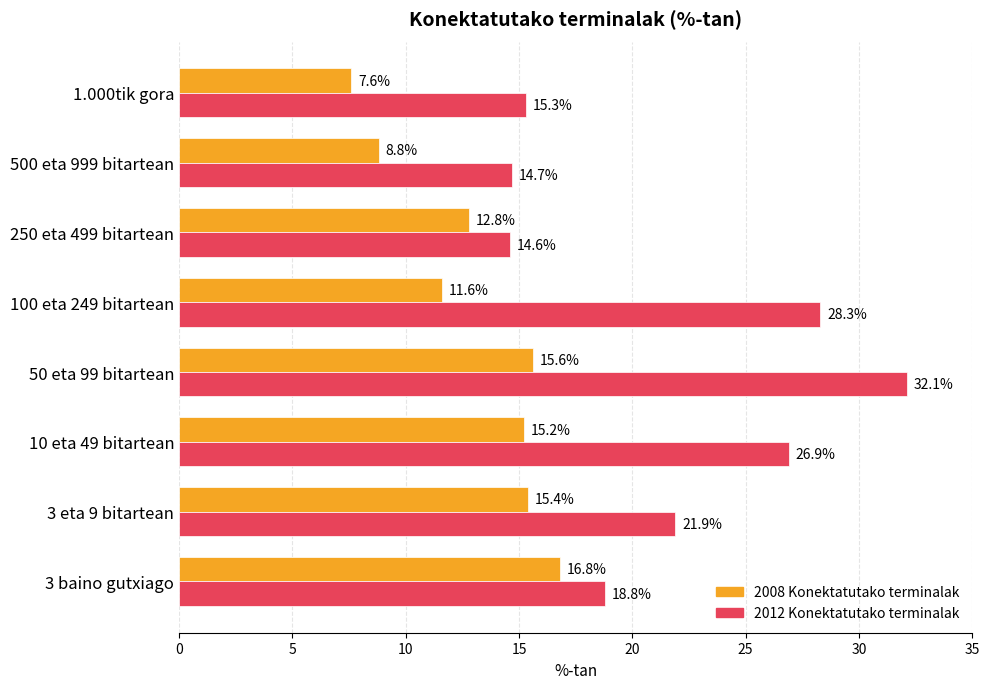

The 2008 Konektatutako terminalak series shows 11.6 at 100 eta 249 bitartean. True or false?

True